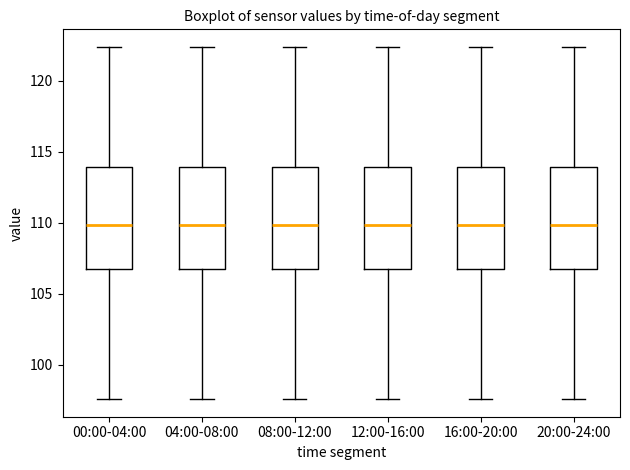

Reading left to right, transcribe this box plot: for each box, give where its median line is, the range the box spans, and where its two whiskers end, as read against the y-axis. The values are not printed on the chart, so give them approximately, as read against the axis.

00:00-04:00: median 110.0, box 106.5 to 114.0, whiskers 97.5 to 122.5
04:00-08:00: median 110.0, box 106.5 to 114.0, whiskers 97.5 to 122.5
08:00-12:00: median 110.0, box 106.5 to 114.0, whiskers 97.5 to 122.5
12:00-16:00: median 110.0, box 106.5 to 114.0, whiskers 97.5 to 122.5
16:00-20:00: median 110.0, box 106.5 to 114.0, whiskers 97.5 to 122.5
20:00-24:00: median 110.0, box 106.5 to 114.0, whiskers 97.5 to 122.5